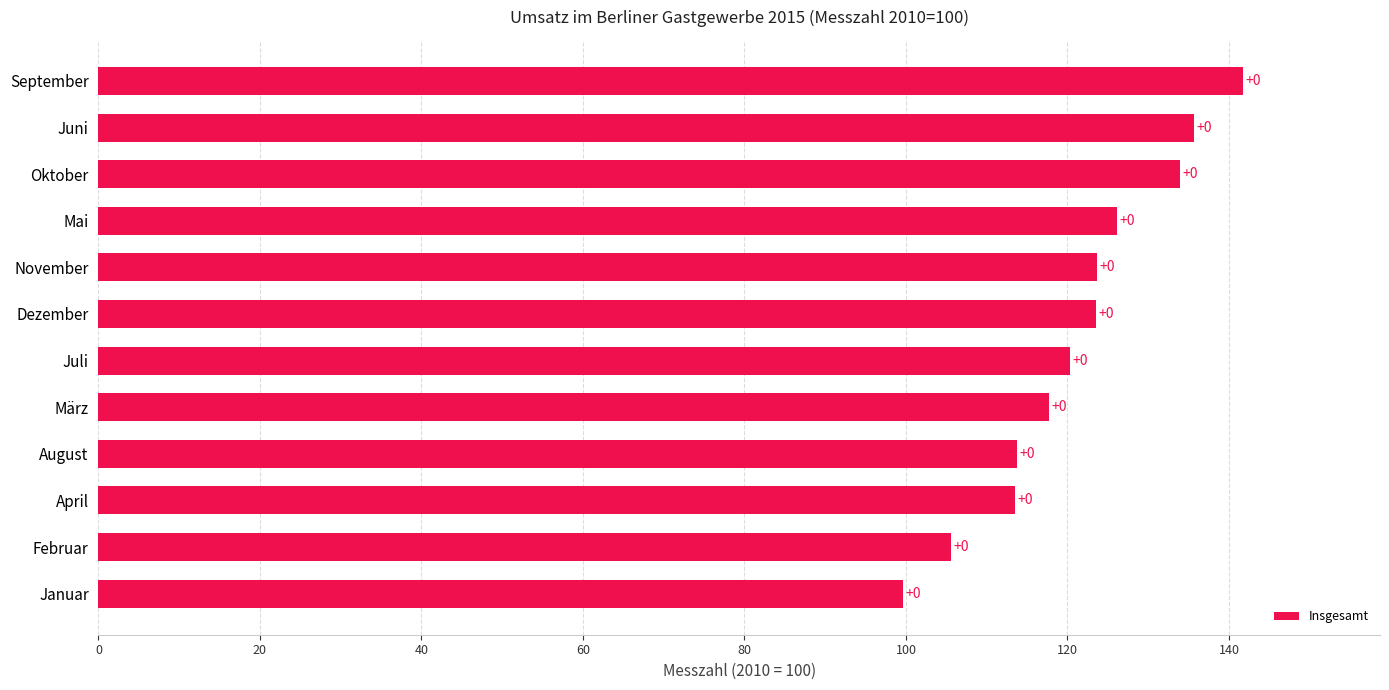

What is the greatest value displayed?

141.7